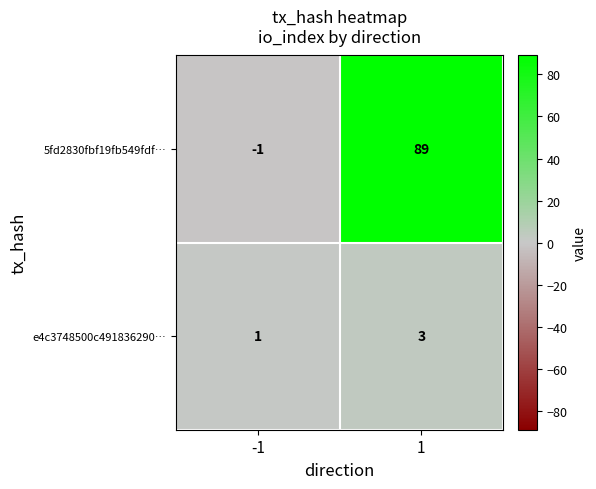

At 1, list the series in order from smallest to largest.

e4c3748500c491836290…, 5fd2830fbf19fb549fdf…